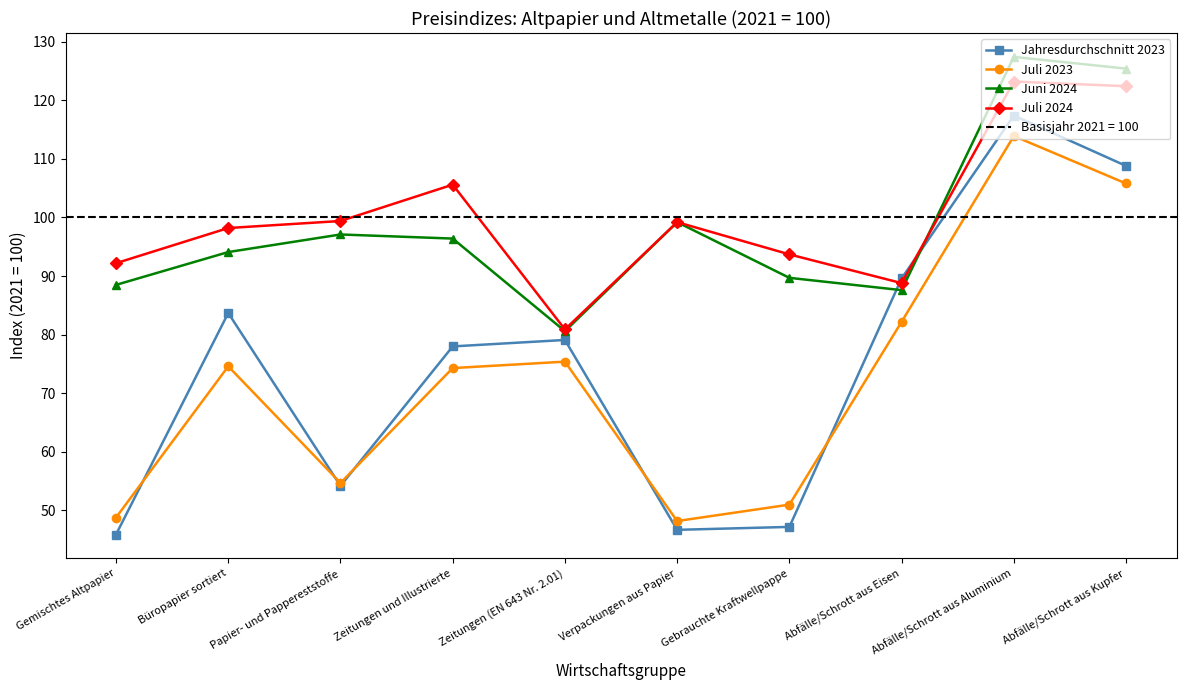

Which category has the lowest value across all series?

Gemischtes Altpapier